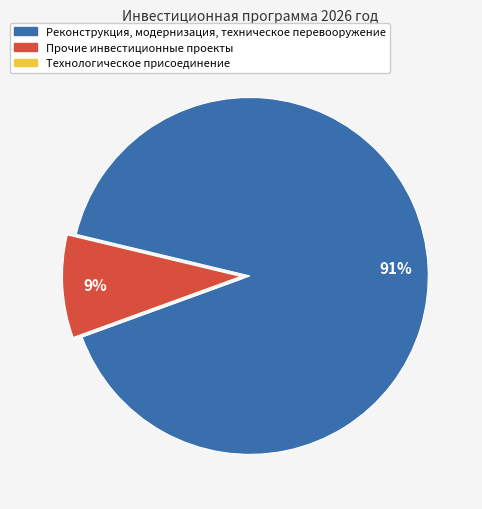

What is the majority slice?

Реконструкция, модернизация, техническое перевооружение